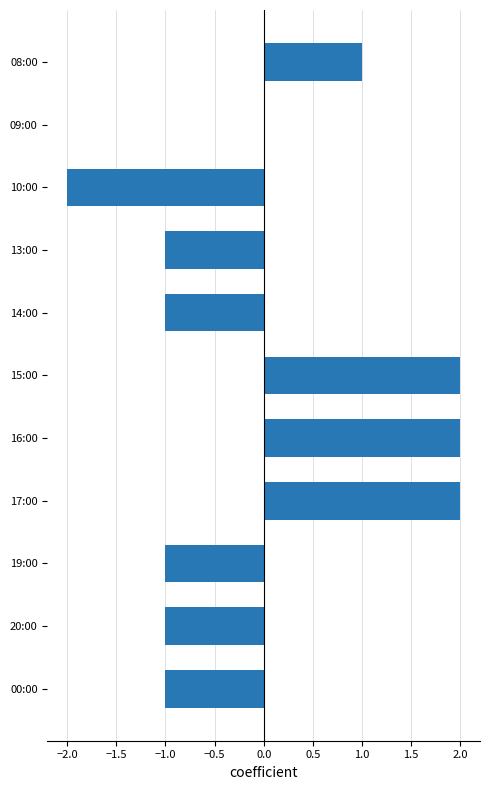

What is the greatest value displayed?

2